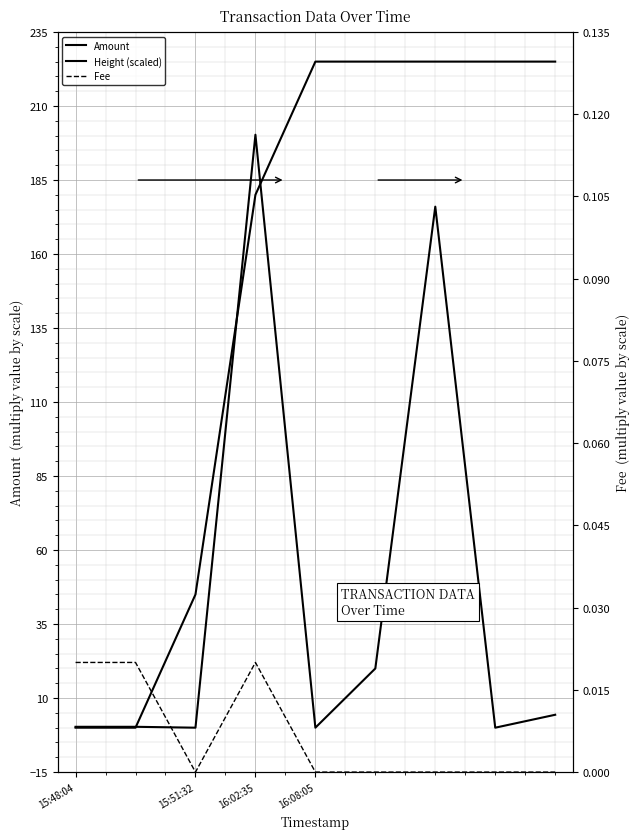

True or false: Height (scaled) and Amount intersect in this chart.

True